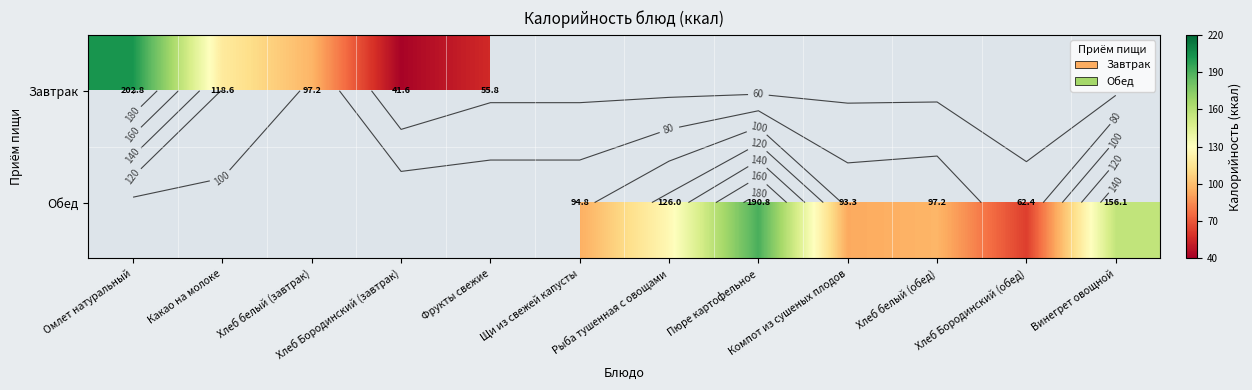

At which label does Завтрак reach its peak?

Омлет натуральный